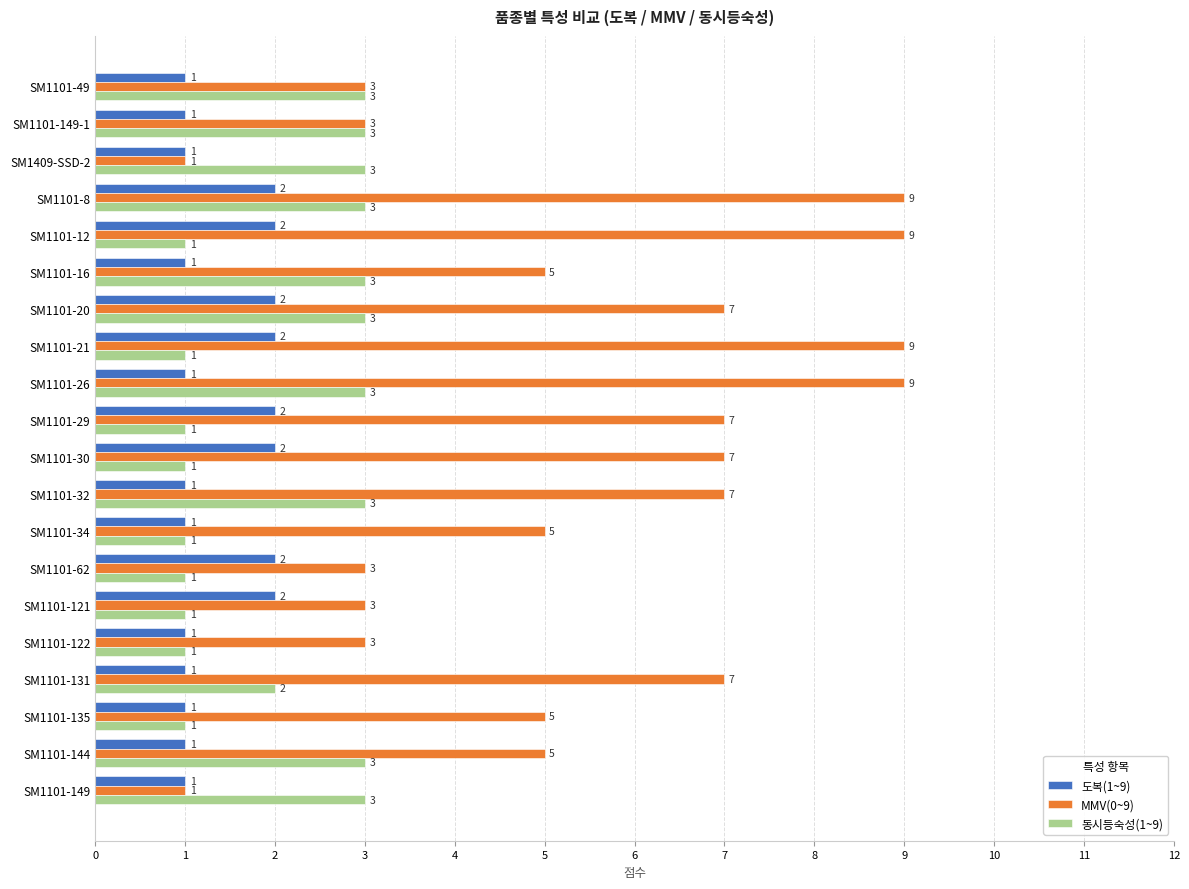

List the series in order of their overall mean, highest first.

MMV(0~9), 동시등숙성(1~9), 도복(1~9)